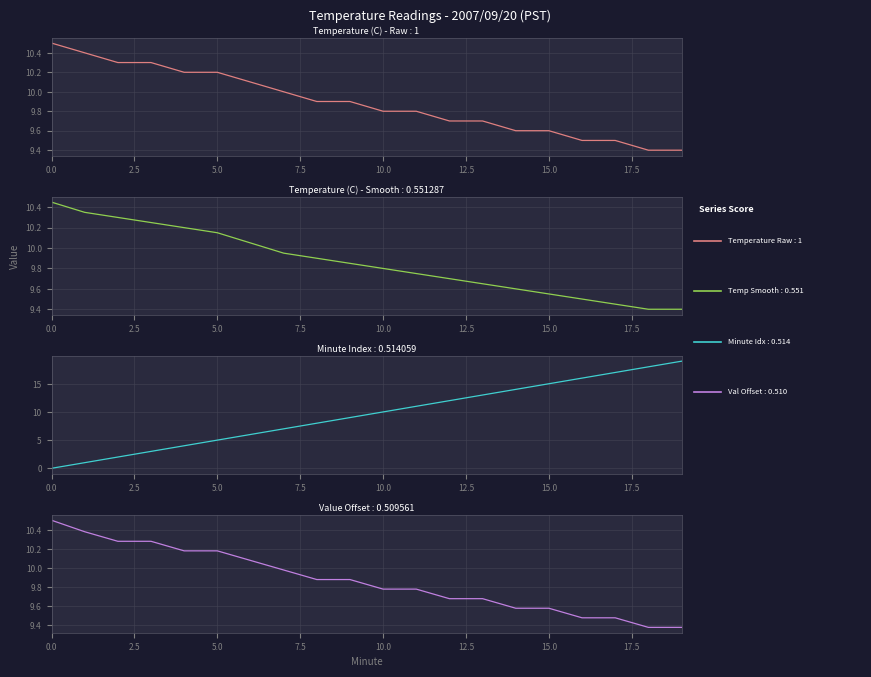

What is the maximum value shown in the chart?

19.0